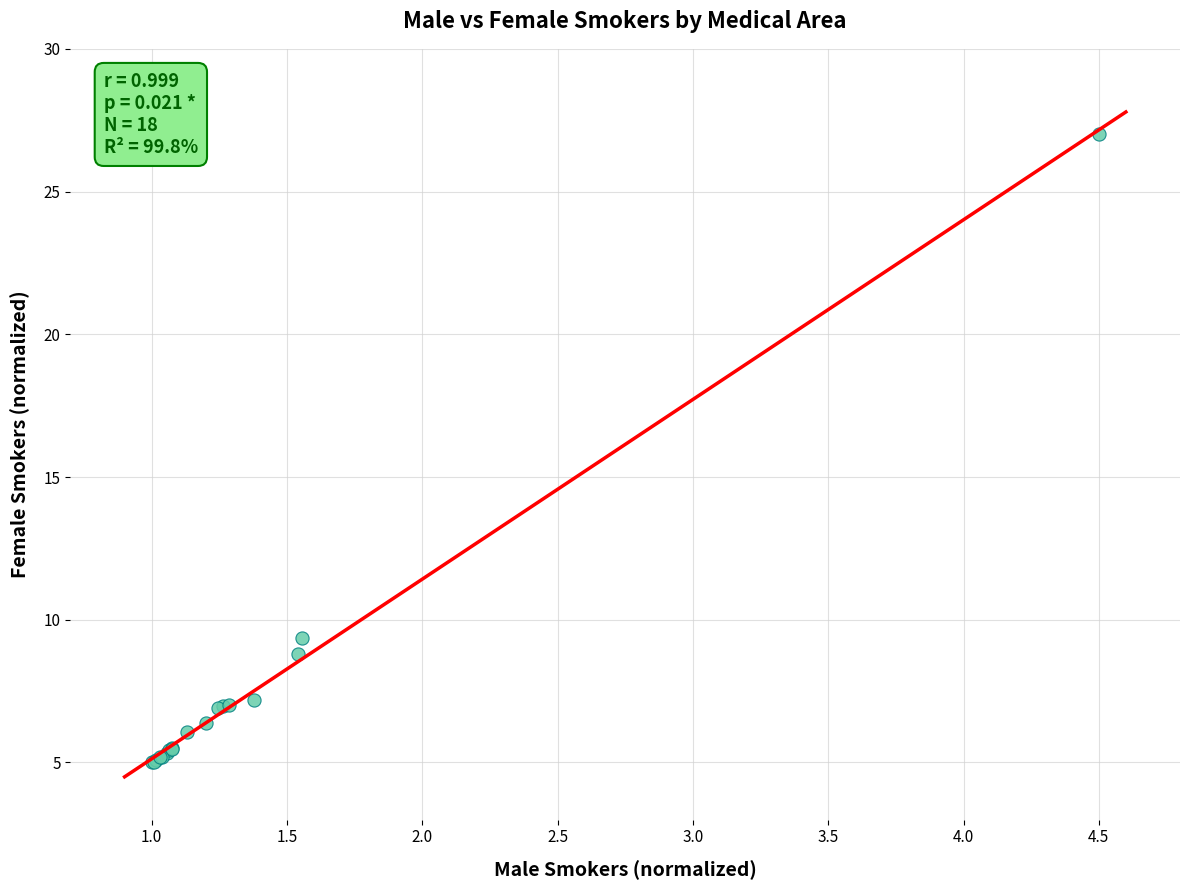

What Y value in the scatter plot is closest to 16?

9.4